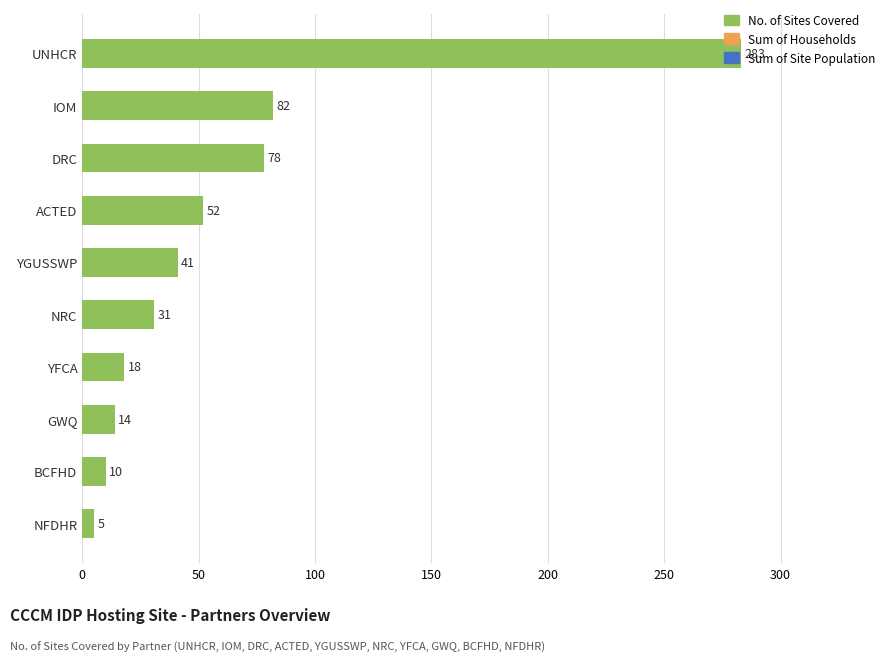

What is the ratio of the value at YFCA to the value at ACTED?

0.3